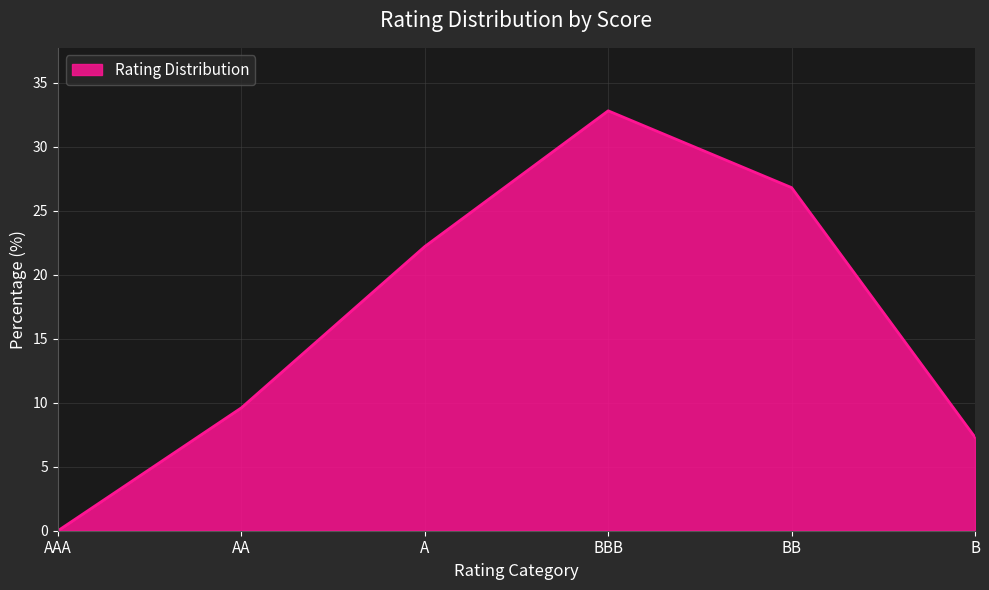

How many distinct data groups are displayed?

1